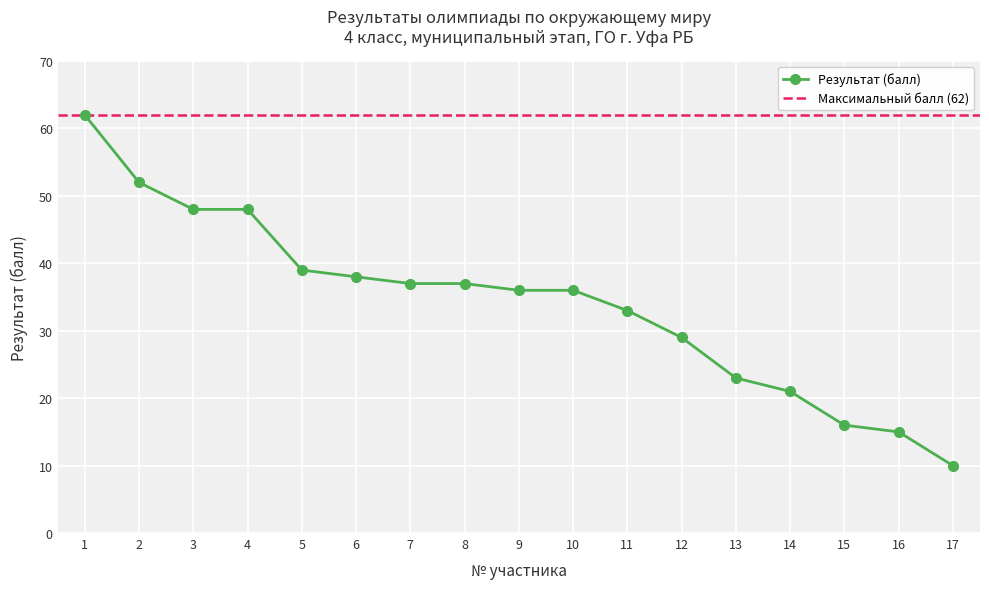

What is the value of the Результат (балл) point at the 7th from the left?

37